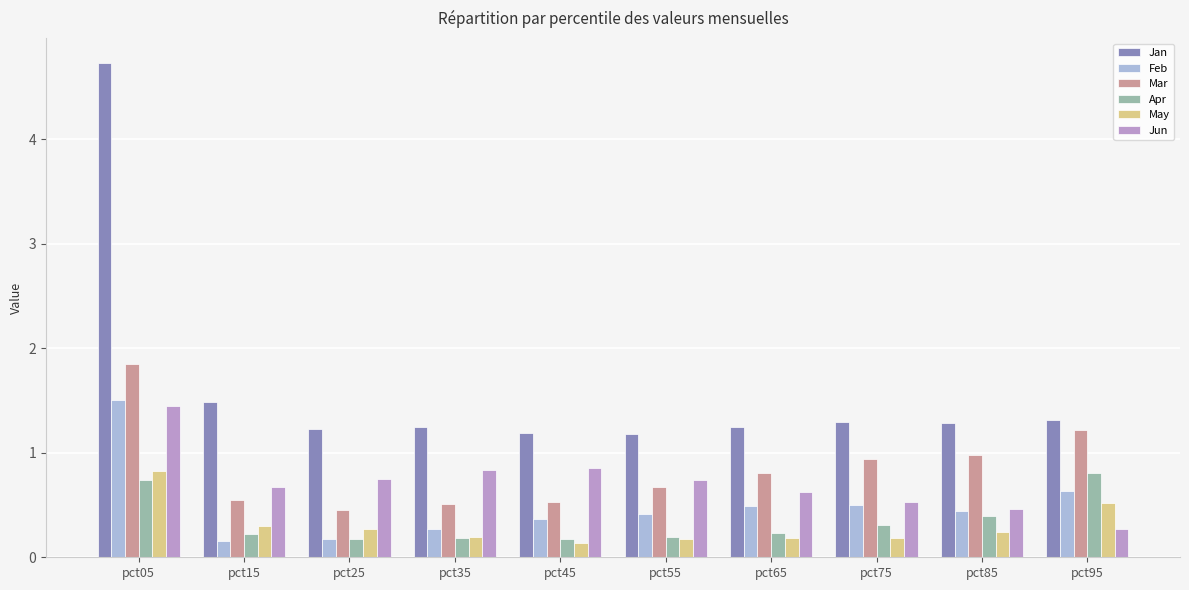

What is the difference between the Feb values at pct15 and pct65?

0.3